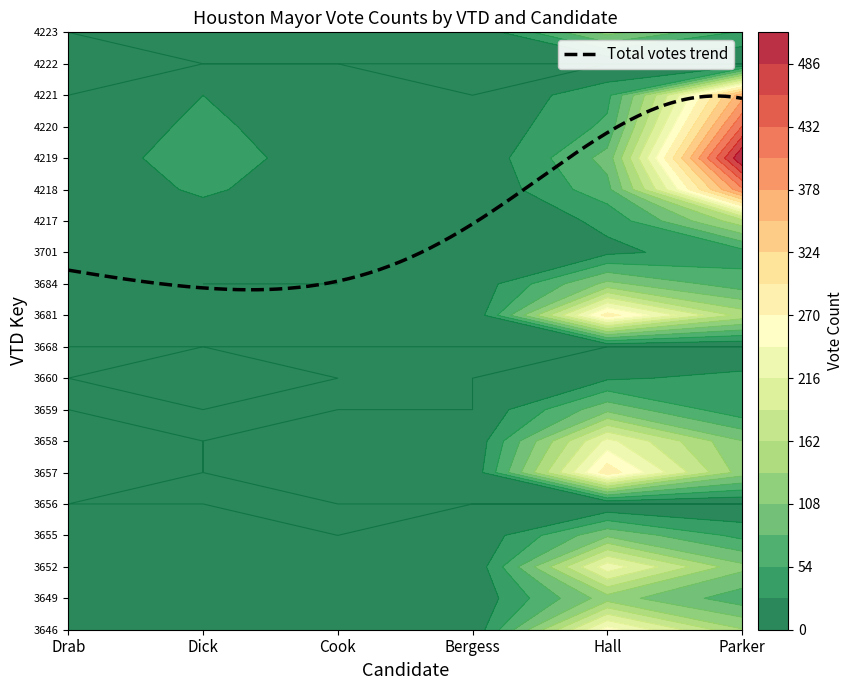

Between 5 and 30, which series saw the biggest shift?

Hall